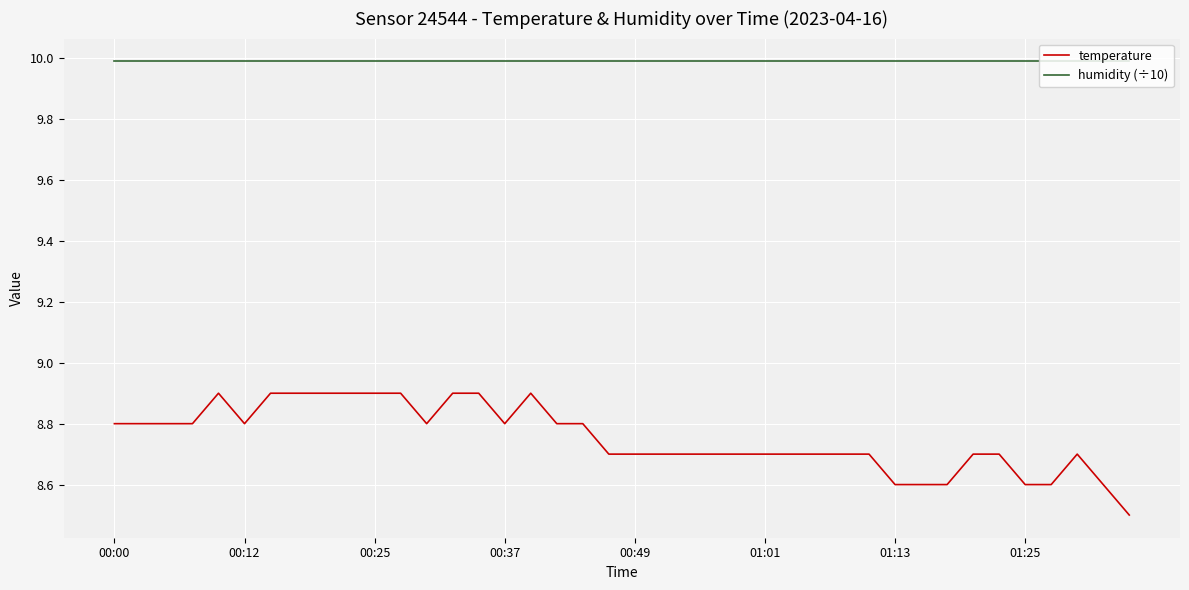

True or false: temperature and humidity (÷10) intersect in this chart.

False